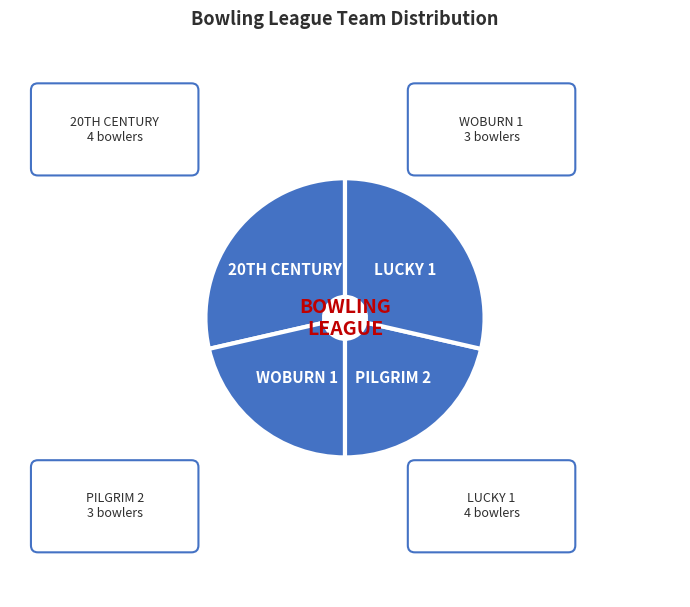

Count the number of slices in the pie.

4